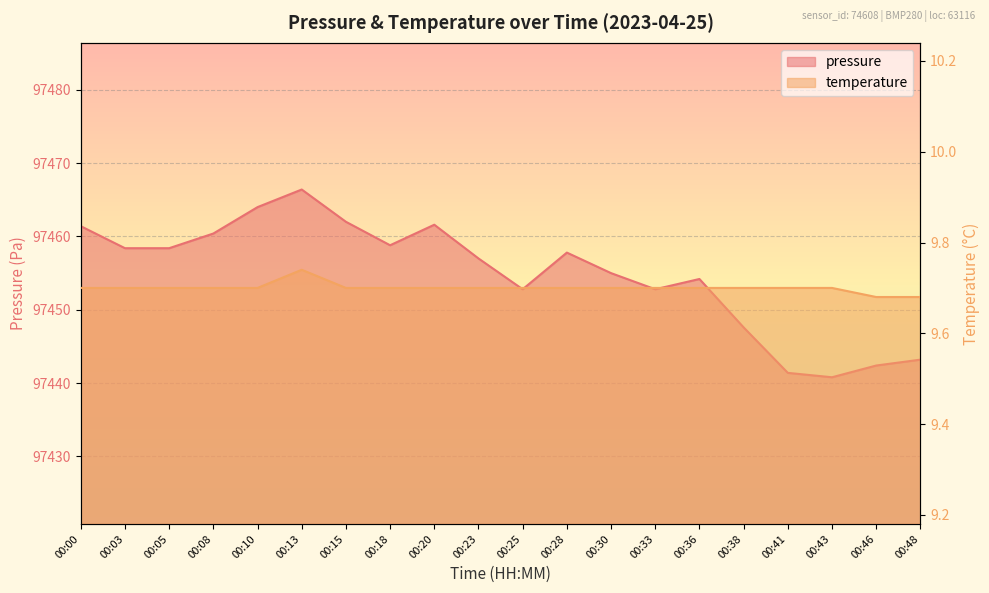

Is the value of temperature at 00:28 greater than the value of pressure at 00:18?

No